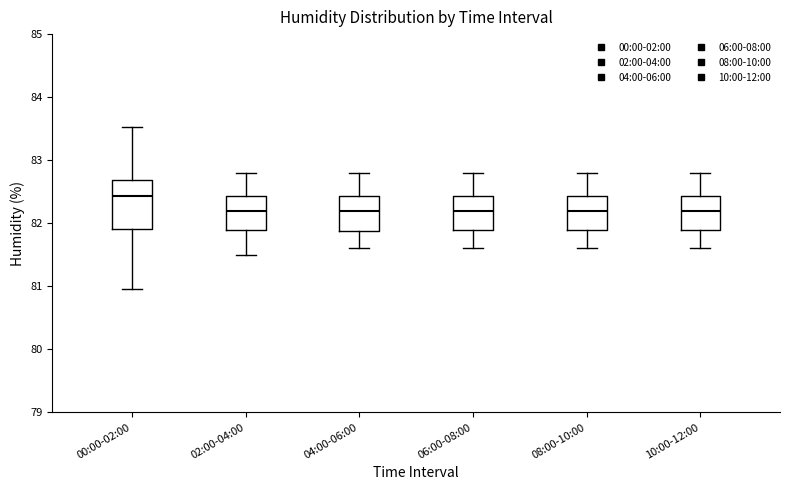

Reading left to right, transcribe this box plot: for each box, give where its median line is, the range the box spans, and where its two whiskers end, as read against the y-axis. The values are not printed on the chart, so give them approximately, as read against the axis.

00:00-02:00: median 82.4, box 81.9 to 82.7, whiskers 81.0 to 83.5
02:00-04:00: median 82.2, box 81.9 to 82.4, whiskers 81.5 to 82.8
04:00-06:00: median 82.2, box 81.9 to 82.4, whiskers 81.6 to 82.8
06:00-08:00: median 82.2, box 81.9 to 82.4, whiskers 81.6 to 82.8
08:00-10:00: median 82.2, box 81.9 to 82.4, whiskers 81.6 to 82.8
10:00-12:00: median 82.2, box 81.9 to 82.4, whiskers 81.6 to 82.8